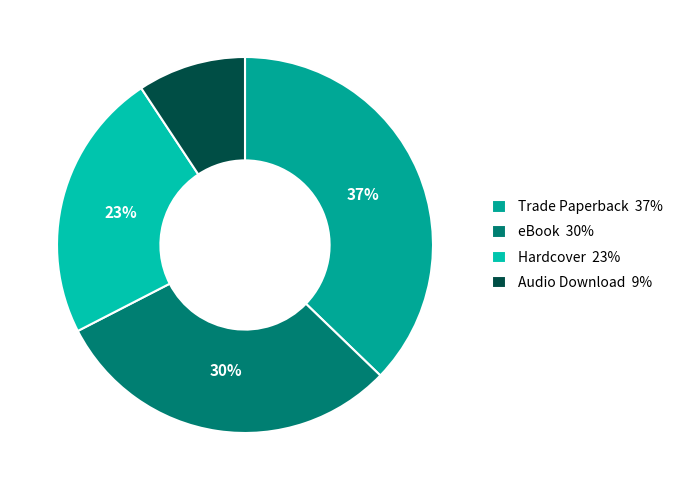

The Audio Download slice represents 19% of the pie. True or false?

False